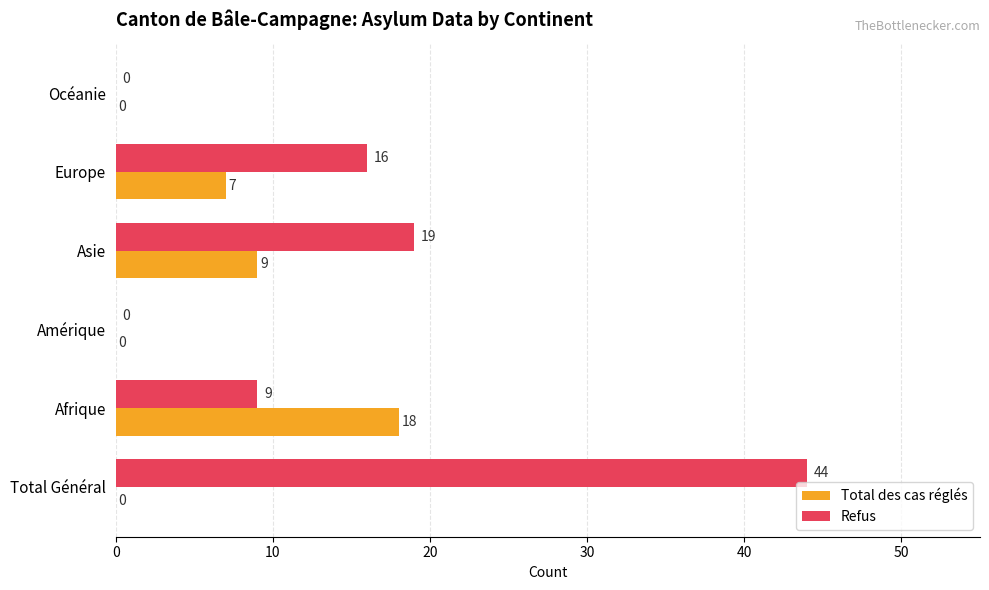

Between Afrique and Océanie, which series saw the biggest shift?

Total des cas réglés